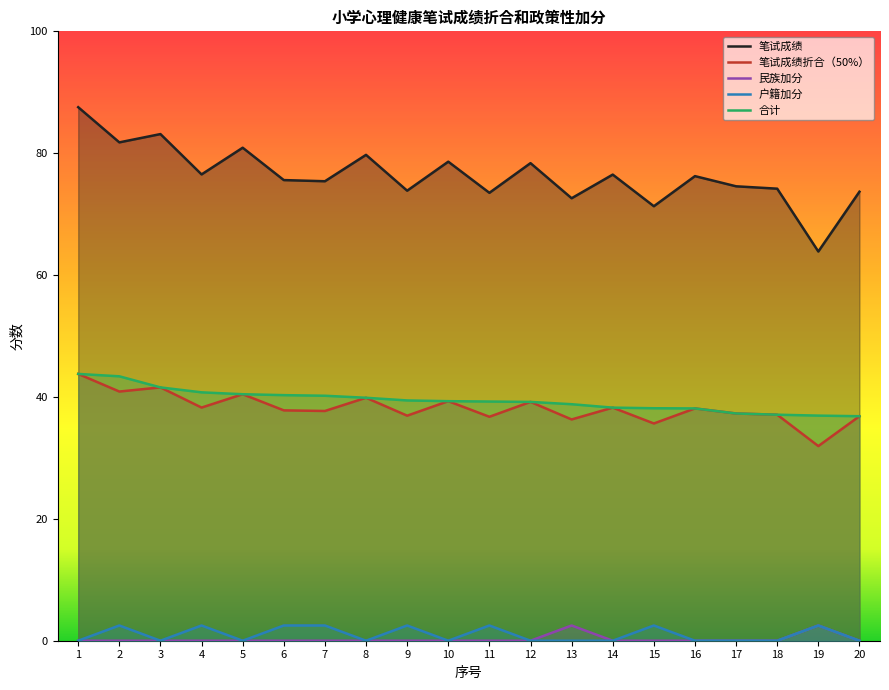

What are all the series names shown in the legend?

笔试成绩, 笔试成绩折合（50%）, 民族加分, 户籍加分, 合计